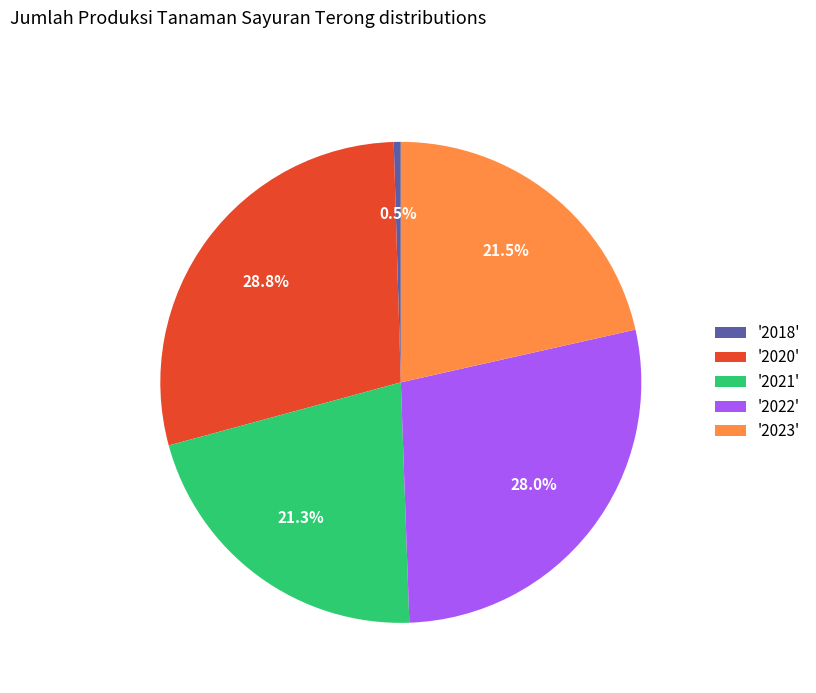

Which category has the biggest portion of the pie?

'2020'